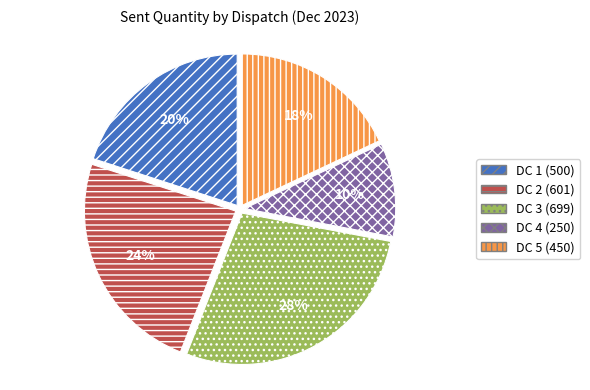

Does any single category account for the majority?

No